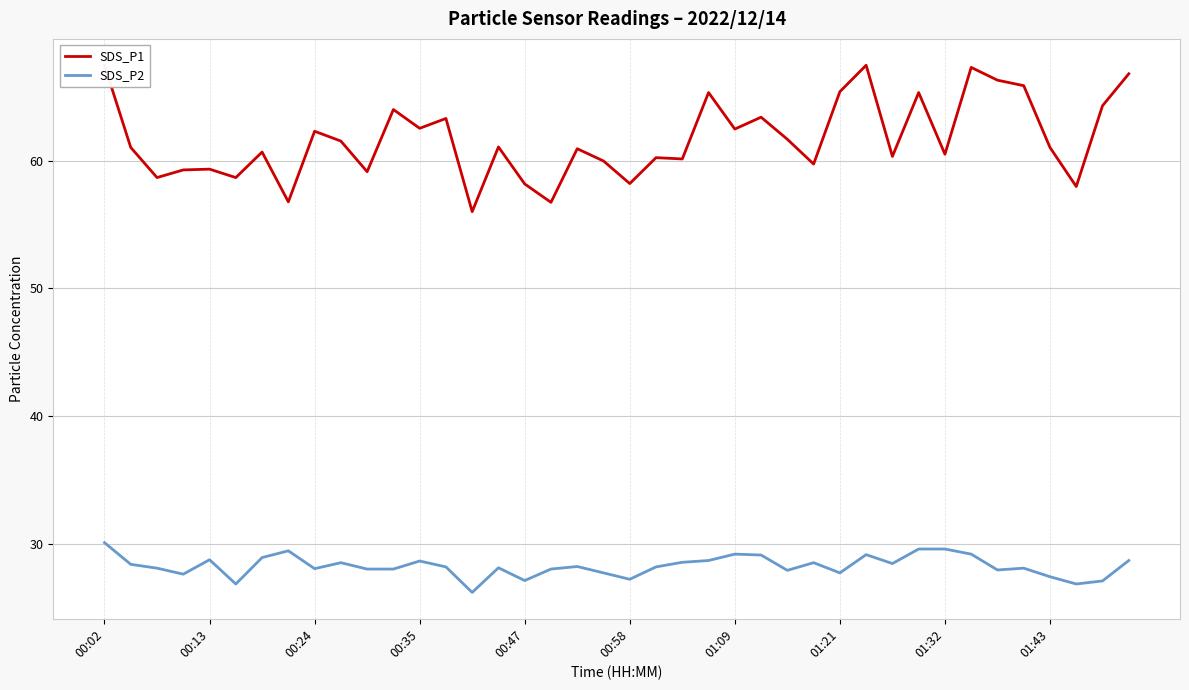

The value of SDS_P2 at 00:47 is 10.9. True or false?

False